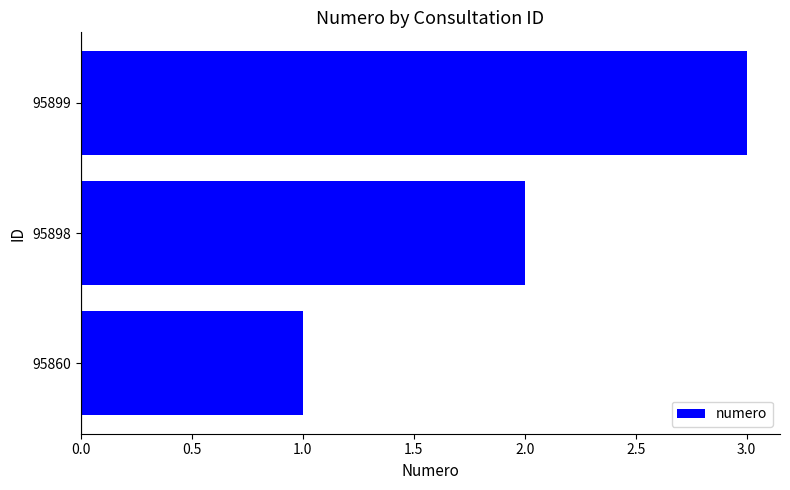

What is the minimum value shown in the chart?

1